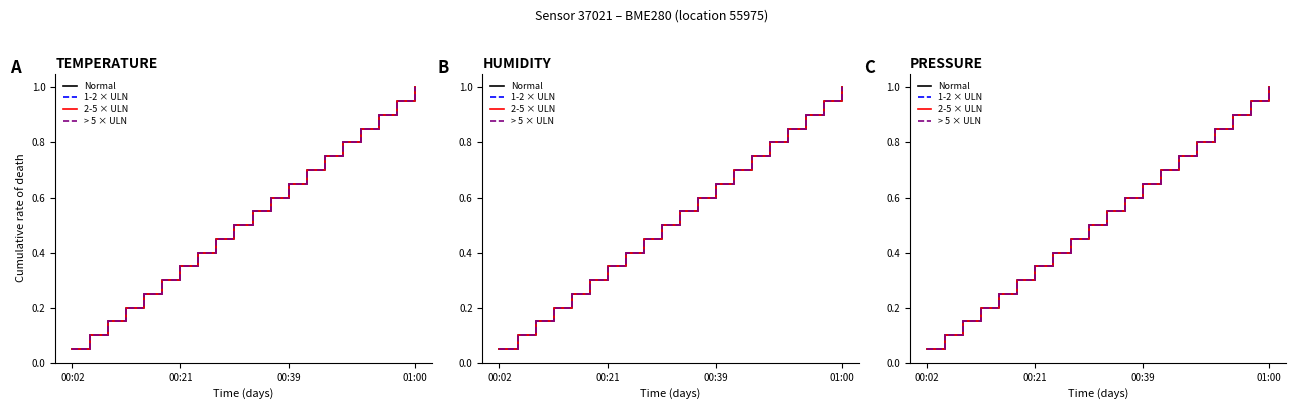

What is the average value of the > 5 × ULN series?

0.5